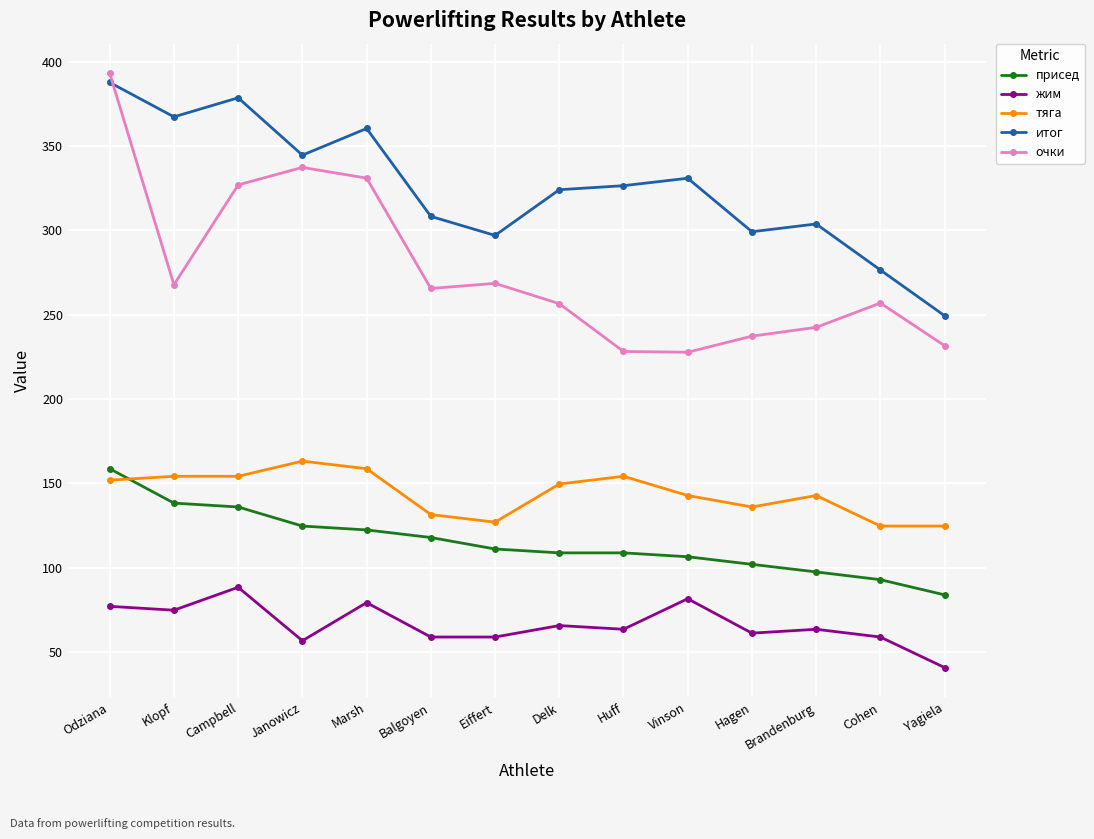

List the series in order of their peak value, highest first.

очки, итог, тяга, присед, жим